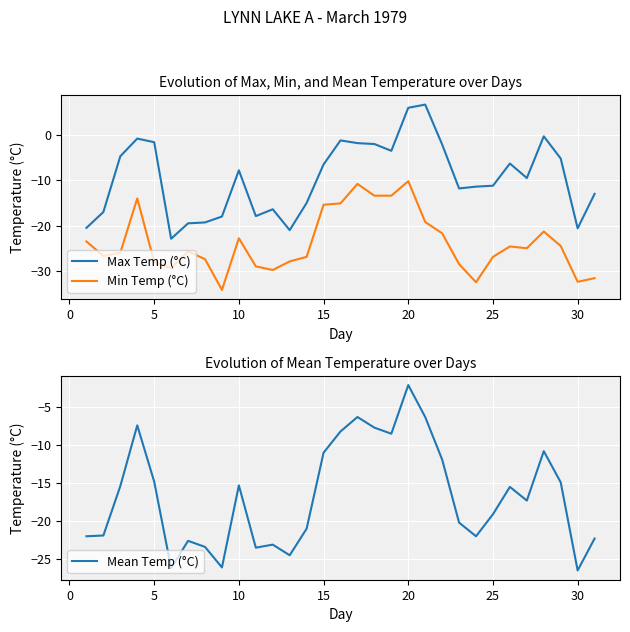

True or false: Max Temp (°C) and Min Temp (°C) intersect in this chart.

False